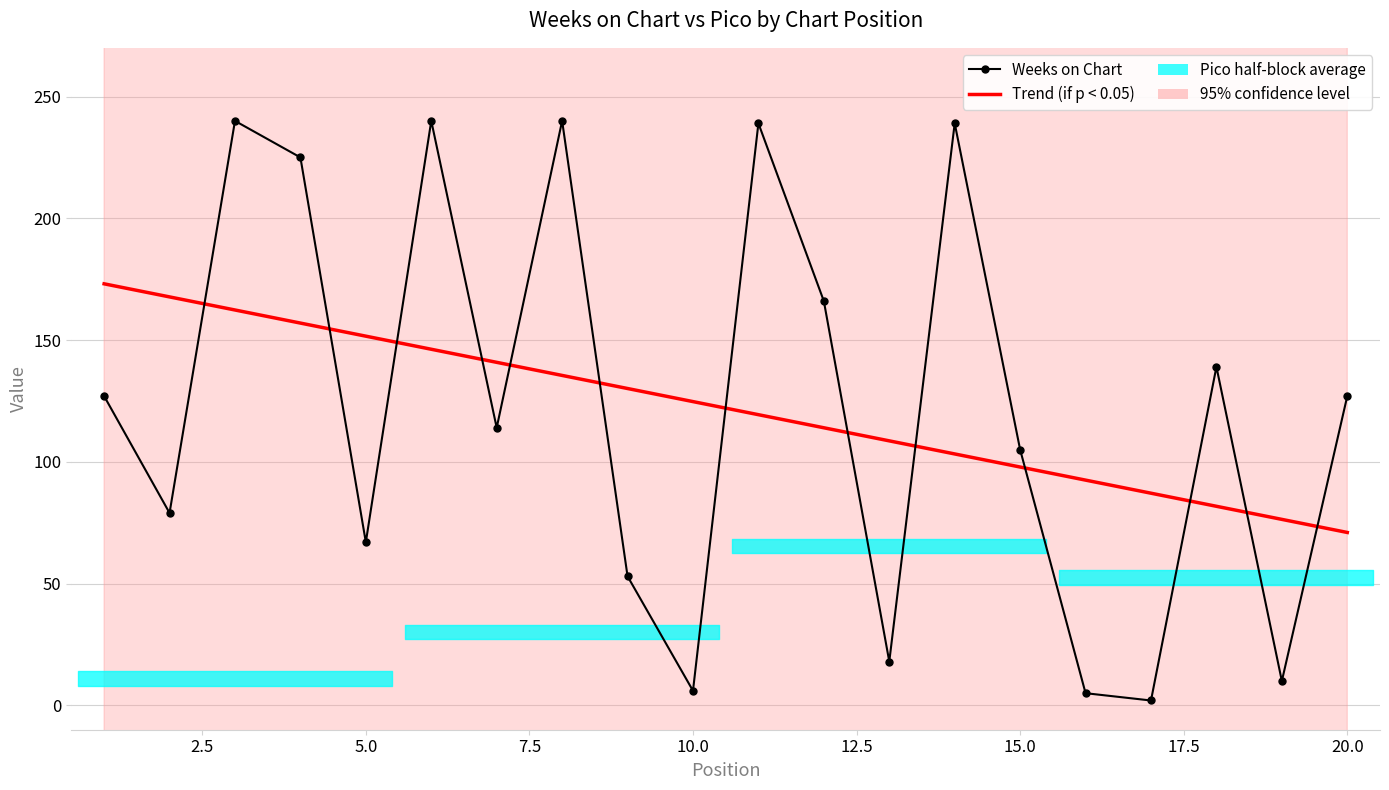

True or false: Weeks on Chart and Trend (if p < 0.05) cross at least once.

True